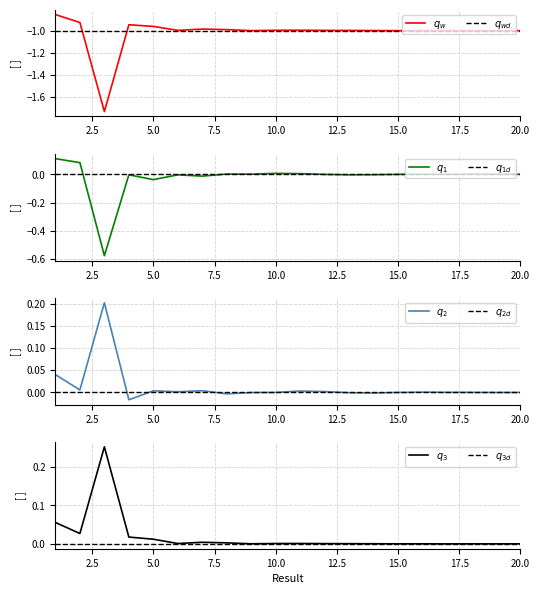

Is it true that the value at 3 is -1.7?

True